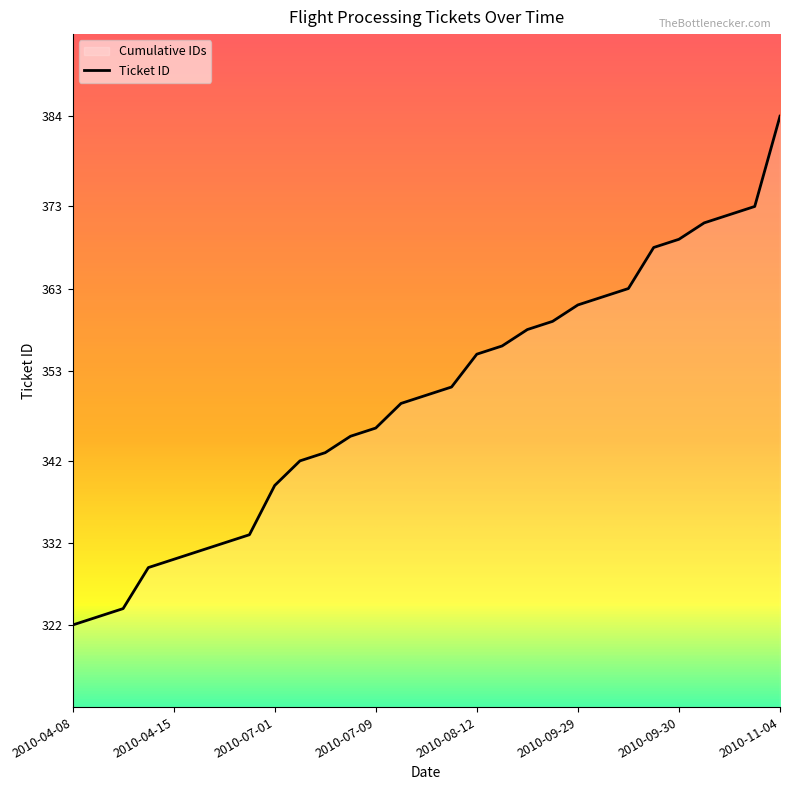

The value at 2010-08-04 is 351. True or false?

True